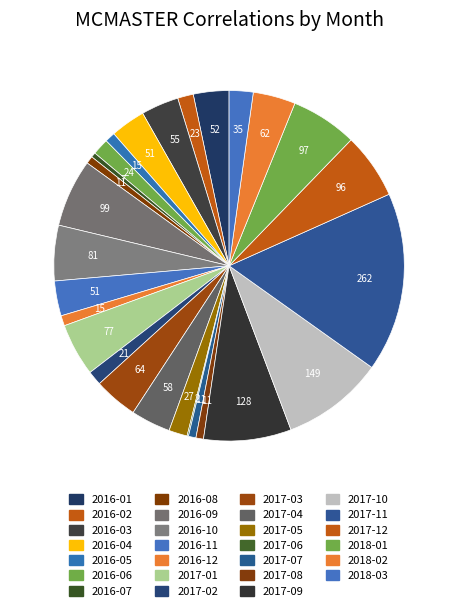

Does 2016-08 represent more than half of the total?

No